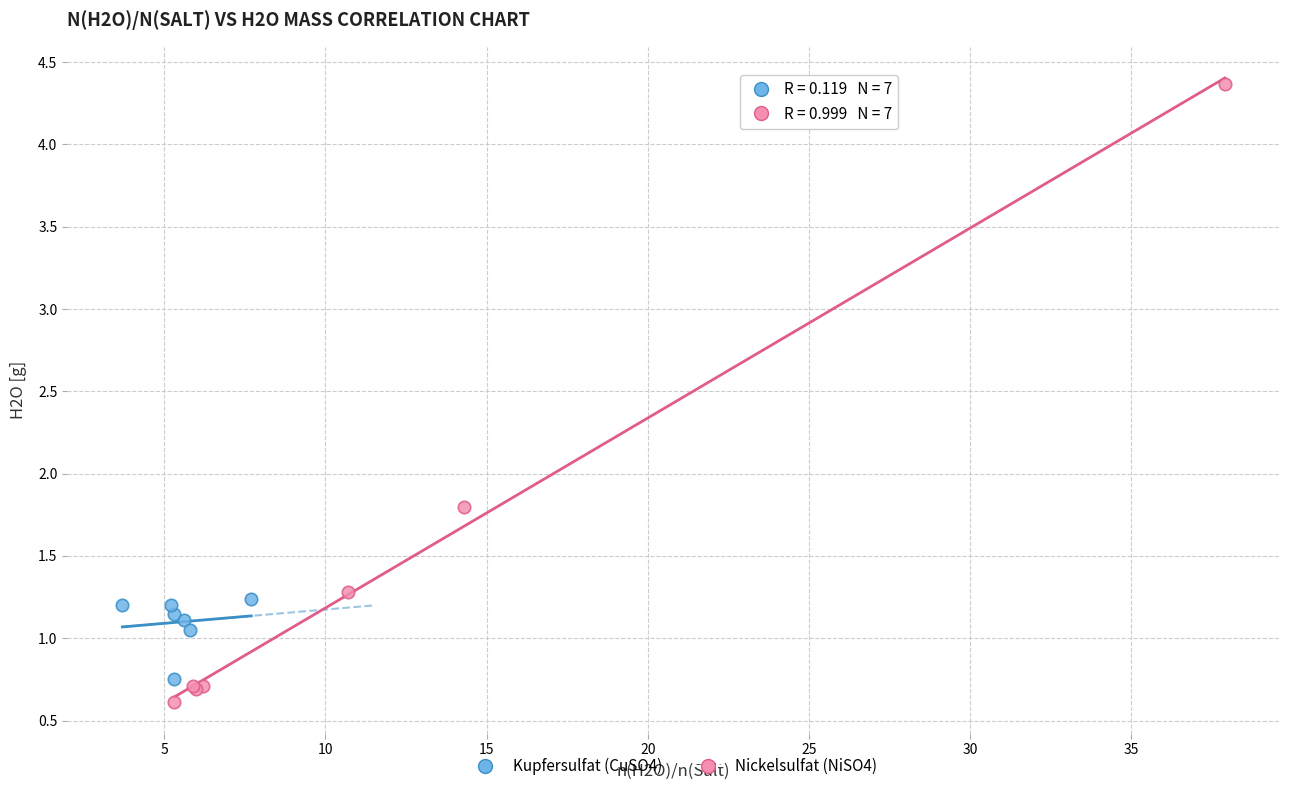

Which series has the widest spread of Y values?

Nickelsulfat (NiSO4)